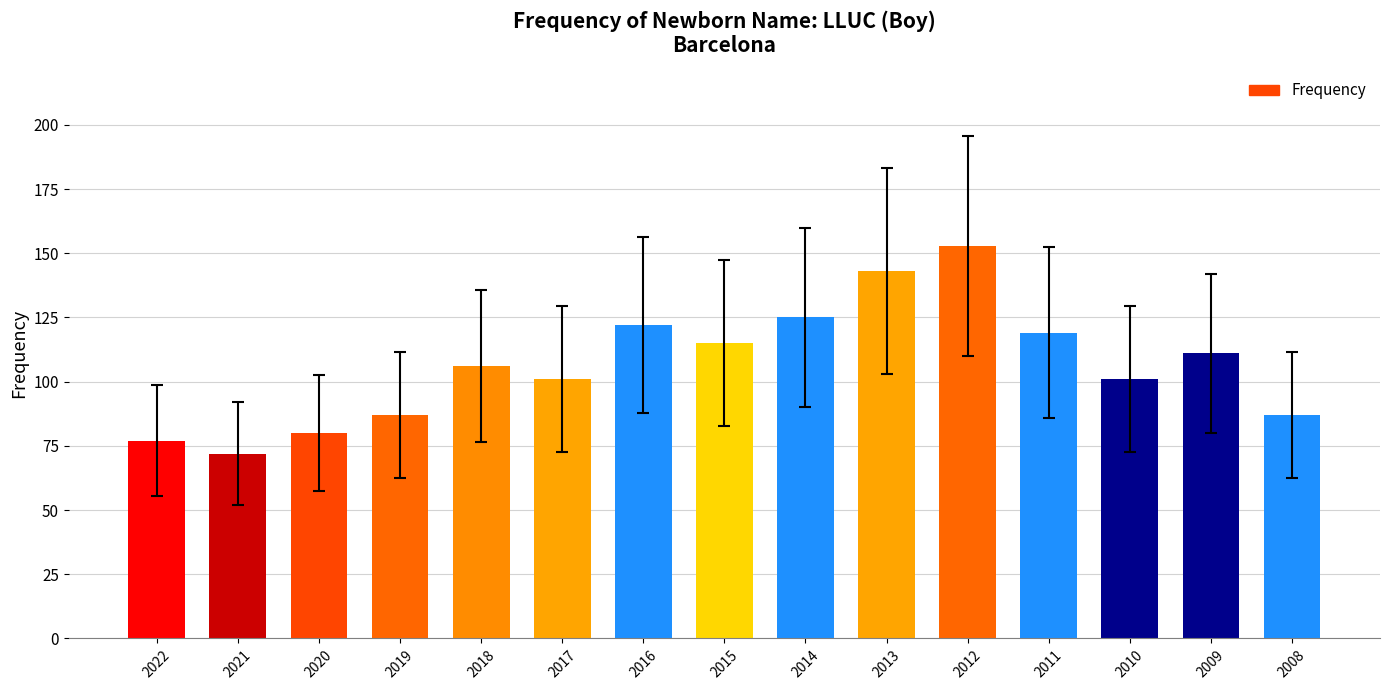

How many distinct data groups are displayed?

1